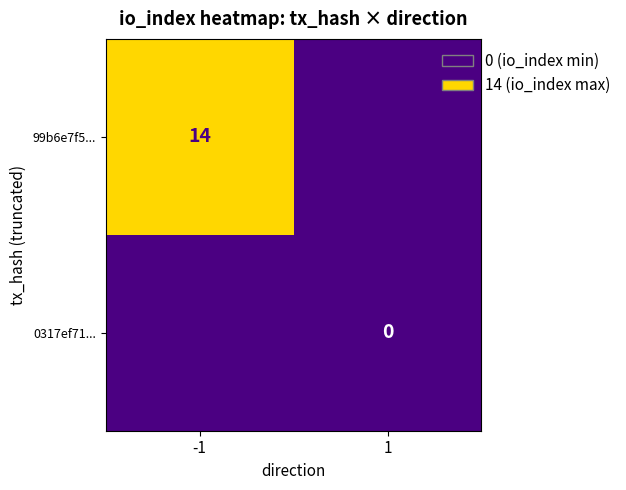

Is the value of 99b6e7f5... at -1 greater than the value of 0317ef71... at 1?

Yes